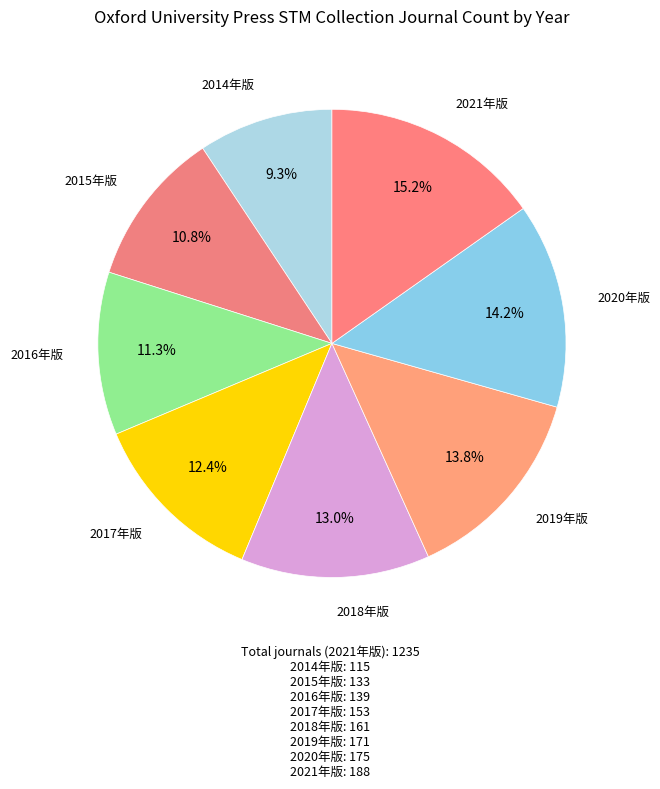

How many segments does this pie chart have?

8